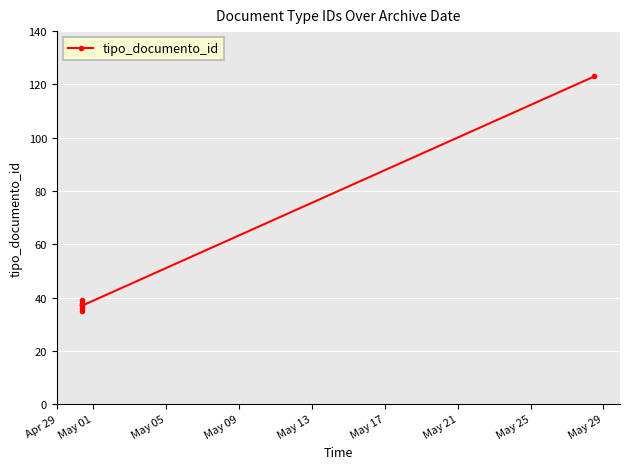

At which category does the chart reach its minimum across all series?

Apr 29